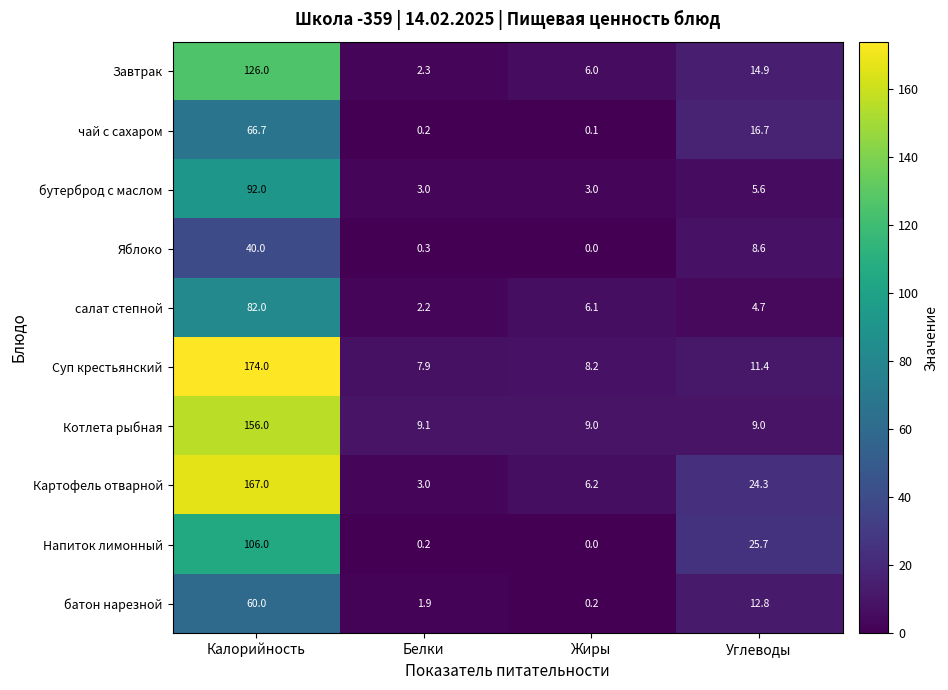

At which category is the sum across all series the highest?

Калорийность